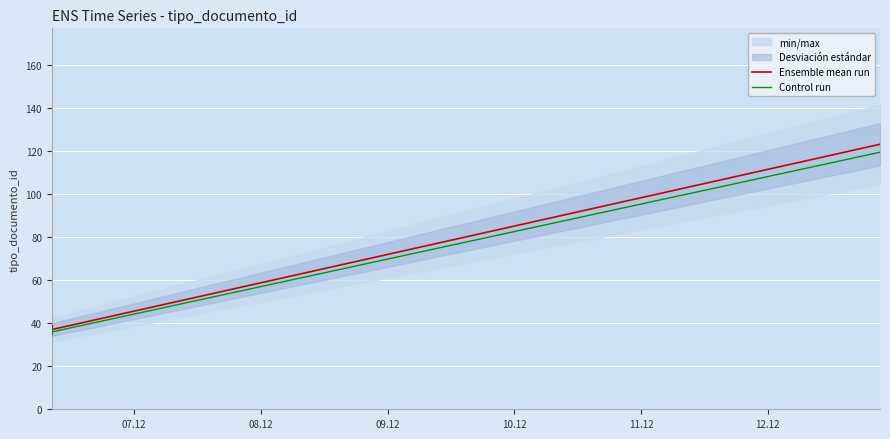

What is the value of the Control run point at the 3rd from the left?

34.9